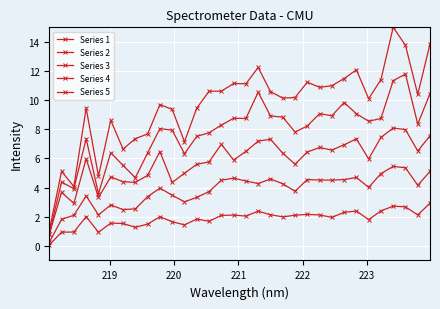

How many lines are shown in the chart?

5